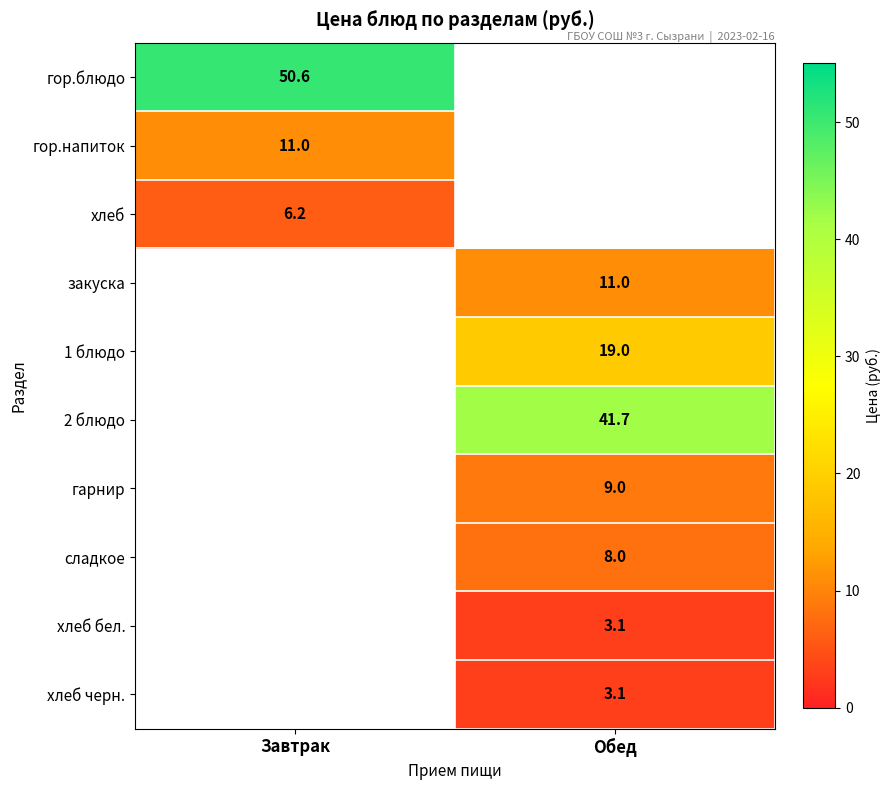

Which has a higher value, Завтрак or Обед?

Обед